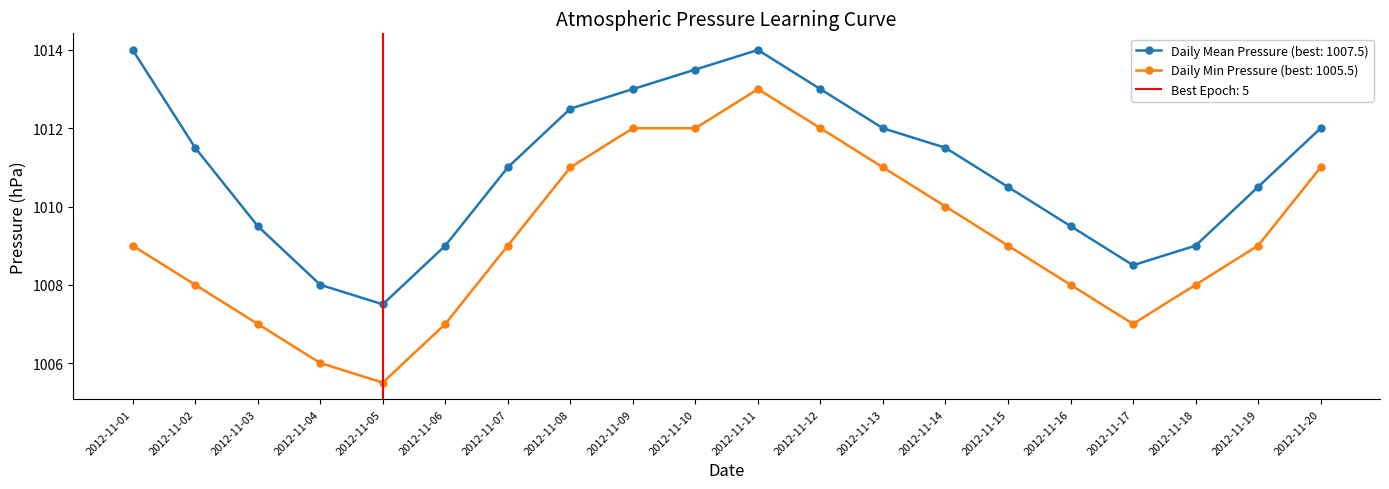

At which category is the sum across all series the highest?

2012-11-11